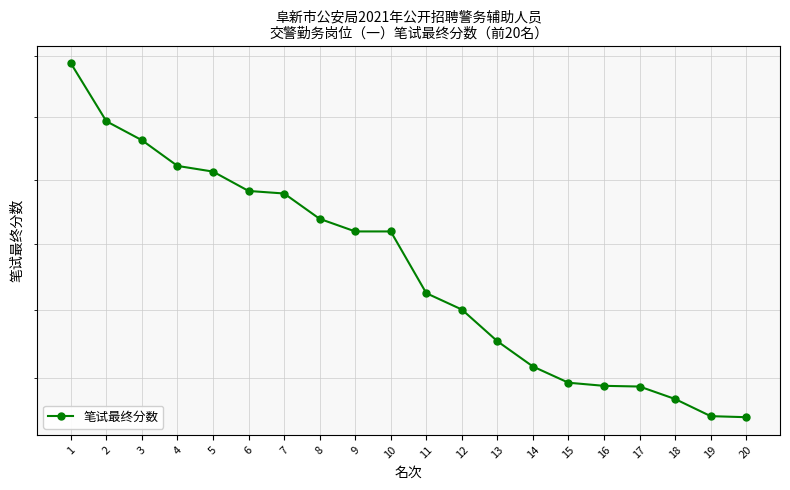

What is the difference between the second highest and second lowest values?

9.0